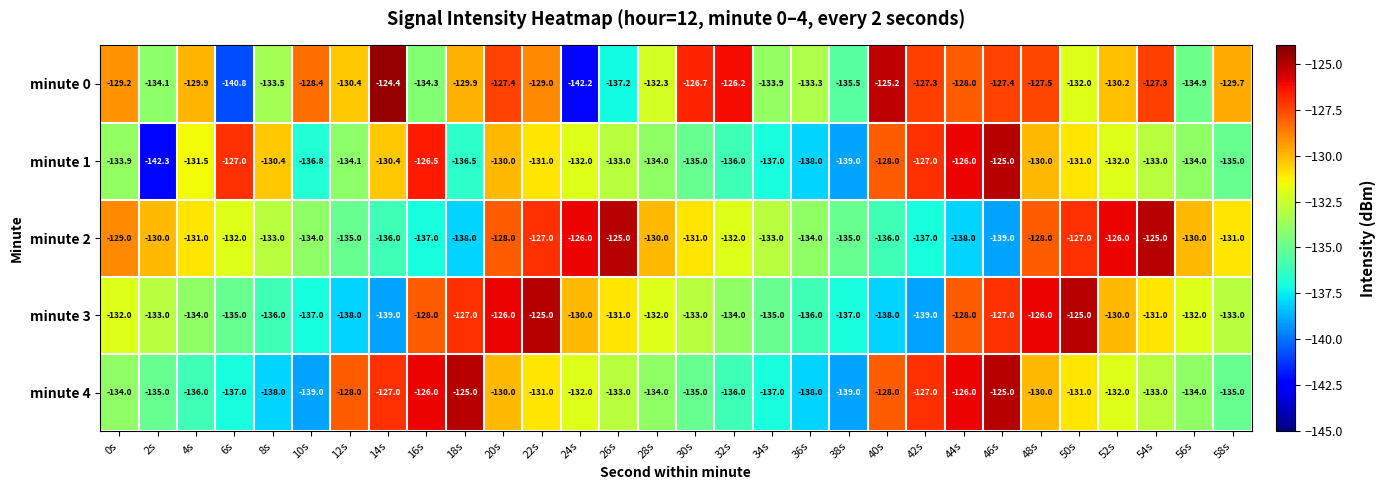

What is the difference between the highest and lowest values at 22s?

6.0